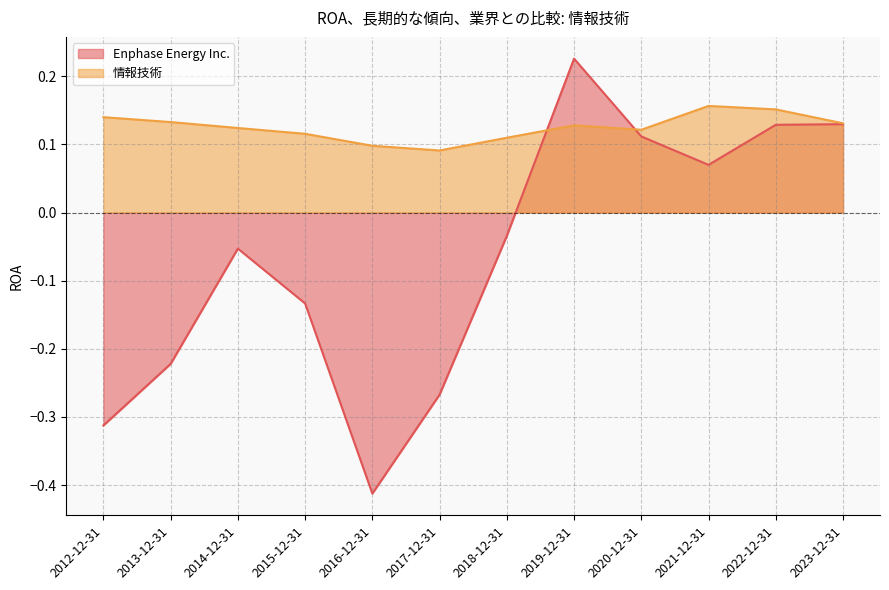

Count the 情報技術 values in the range 0 to 1.

12